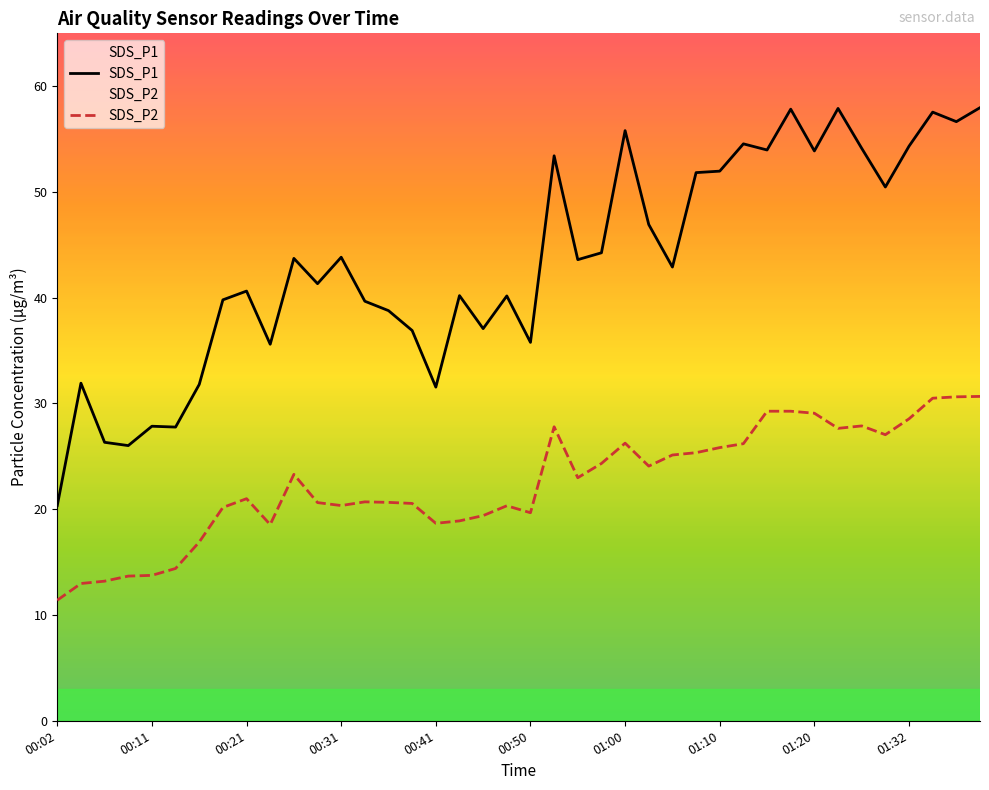

What is the difference between the maximum and minimum values in the SDS_P2 series?

19.3